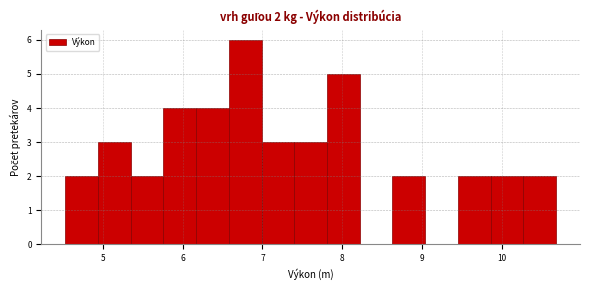

Over which range of the x-axis is the bar tallest?

6.58 to 6.99